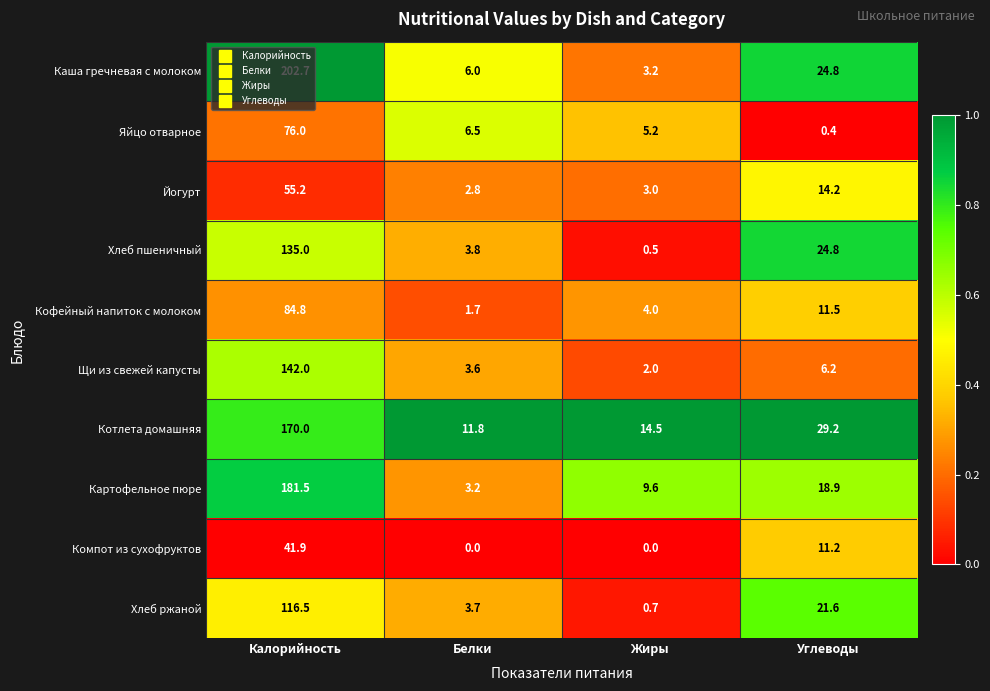

What is the total value across all series at Жиры?

42.7